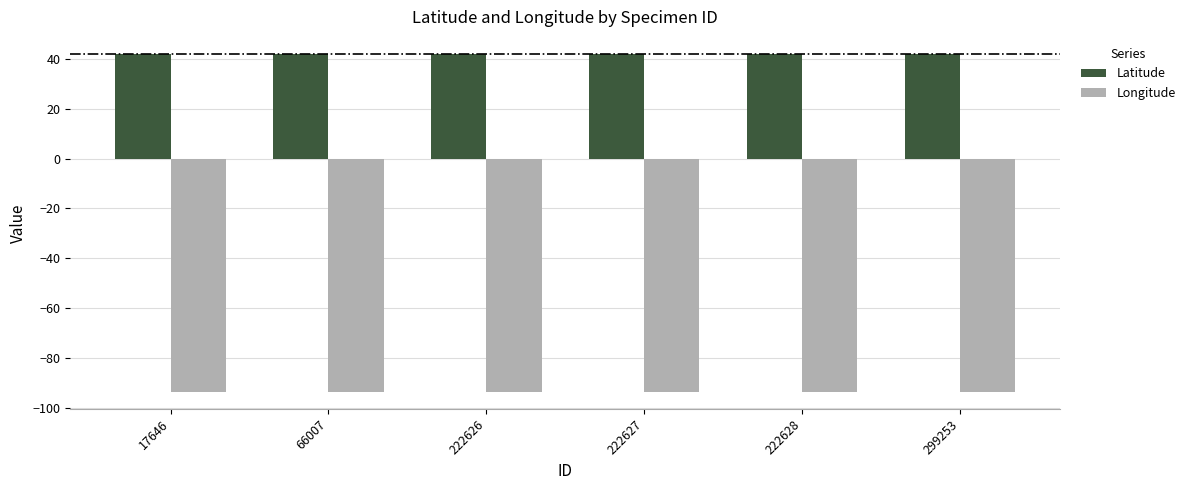

What is the average value of the Latitude series?

42.0